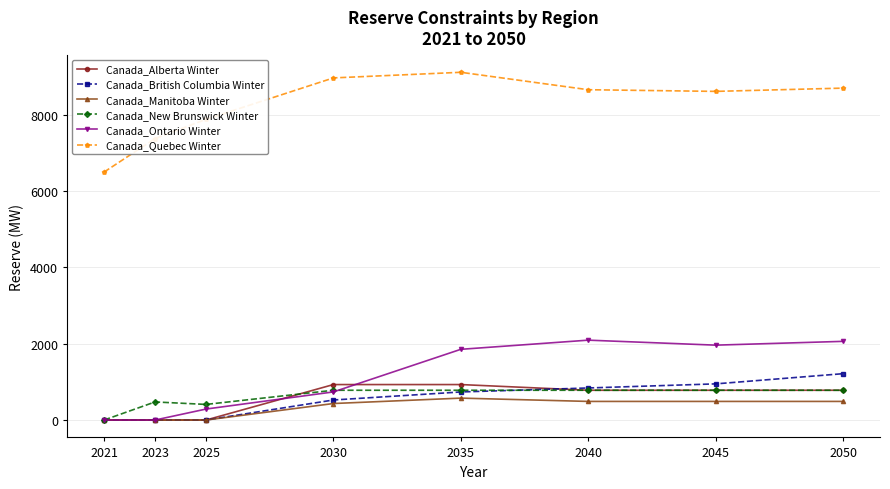

At how many categories does at least one series exceed 2634?

8